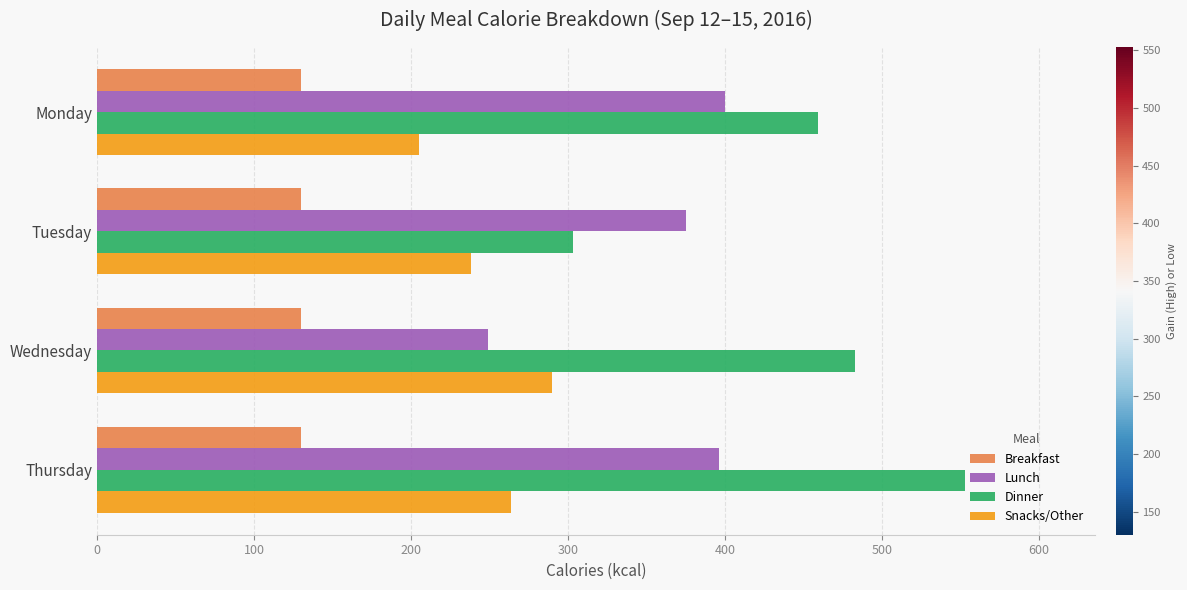

What is the total value across all series at Monday?

1194